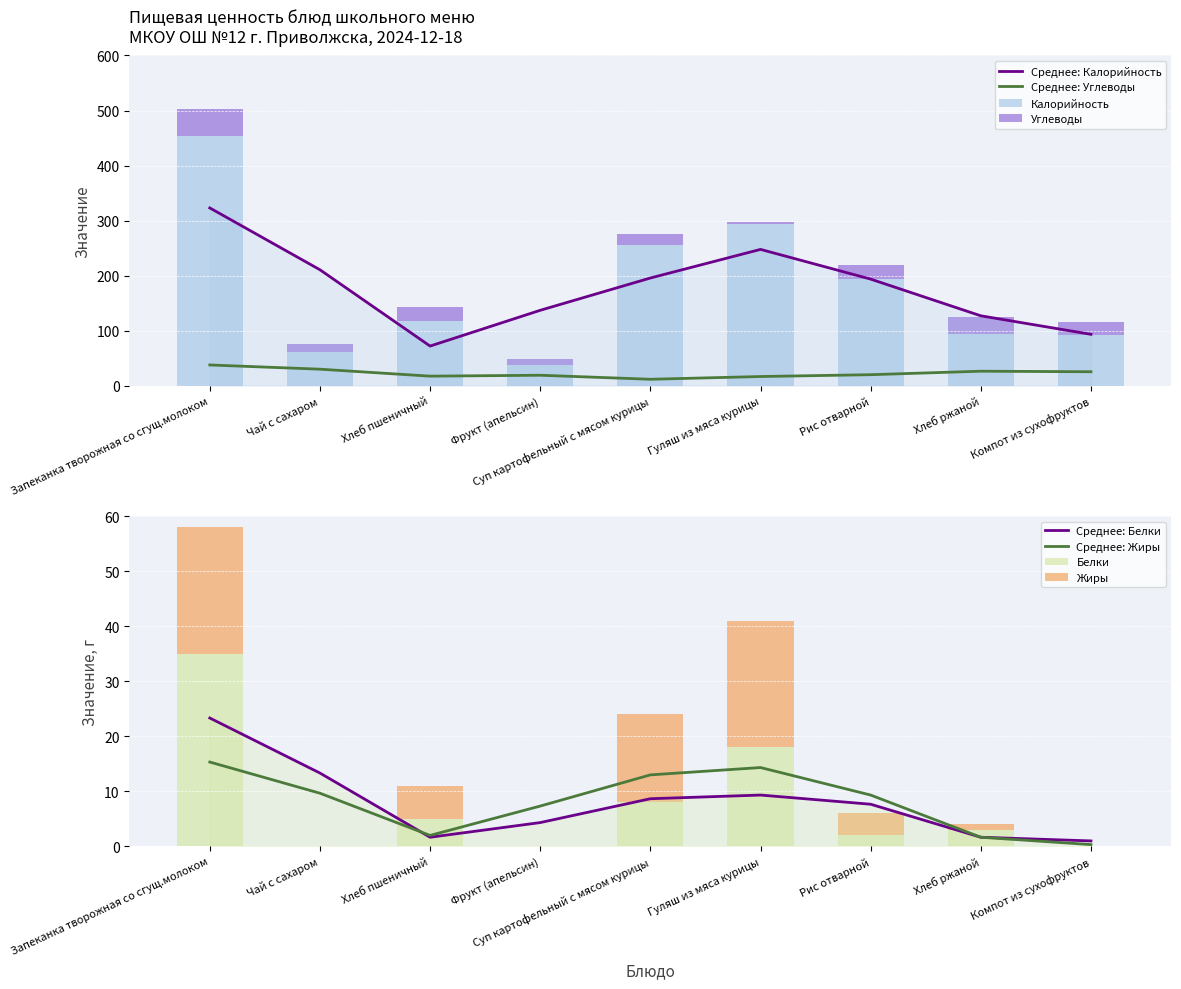

At Компот из сухофруктов, list the series in order from largest to smallest.

Калорийность, Углеводы, Белки, Жиры